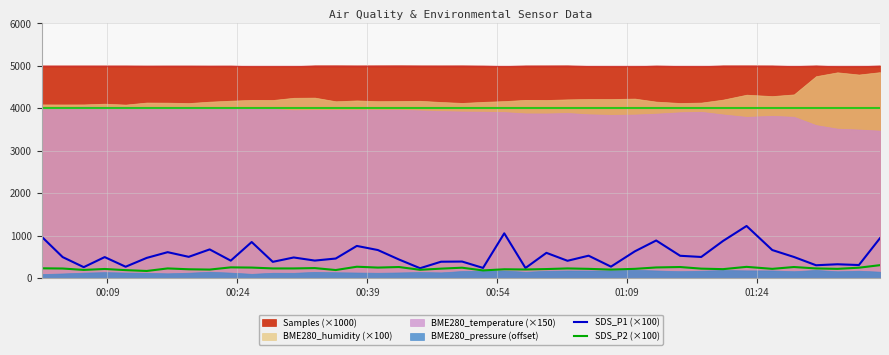

What is the maximum value for SDS_P2 (×100)?

307.0